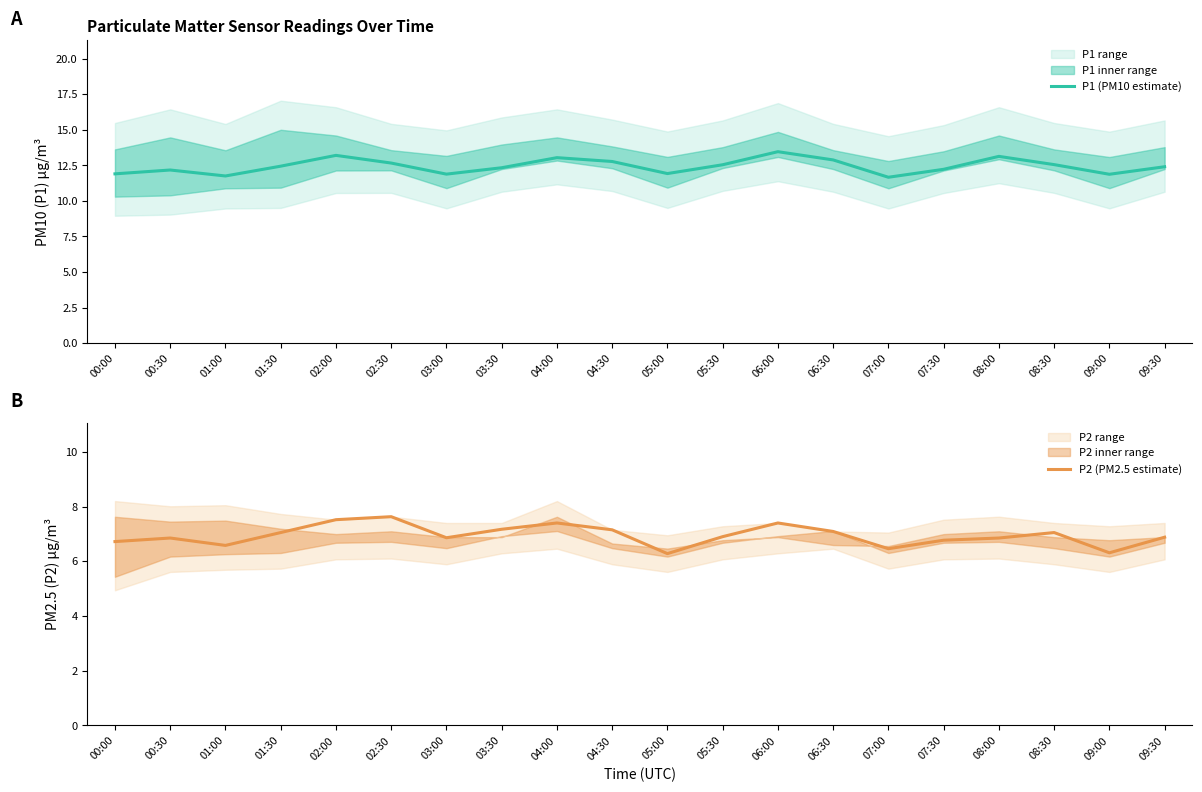

Rank the categories by P1 (PM10 estimate) value from highest to lowest.

06:00, 02:00, 08:00, 04:00, 06:30, 04:30, 02:30, 08:30, 05:30, 01:30, 09:30, 03:30, 07:30, 00:30, 05:00, 00:00, 03:00, 09:00, 01:00, 07:00